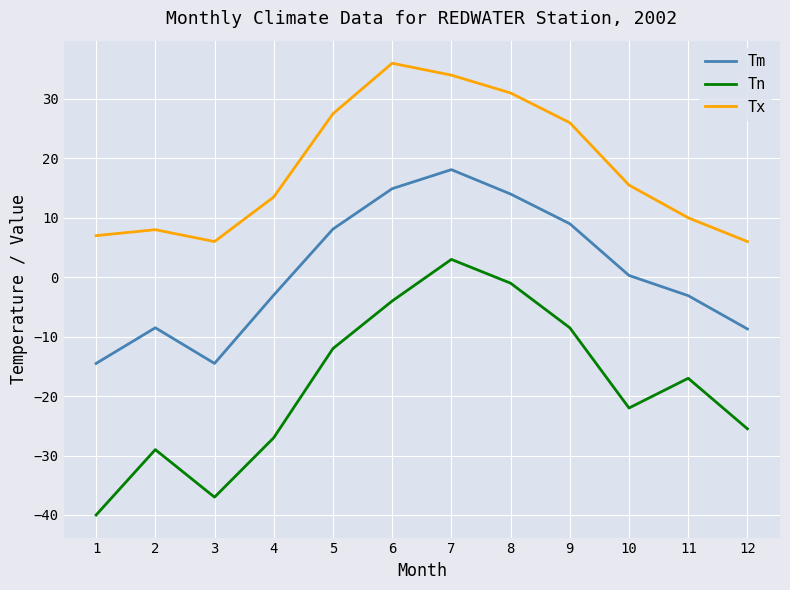

How many lines are shown in the chart?

3